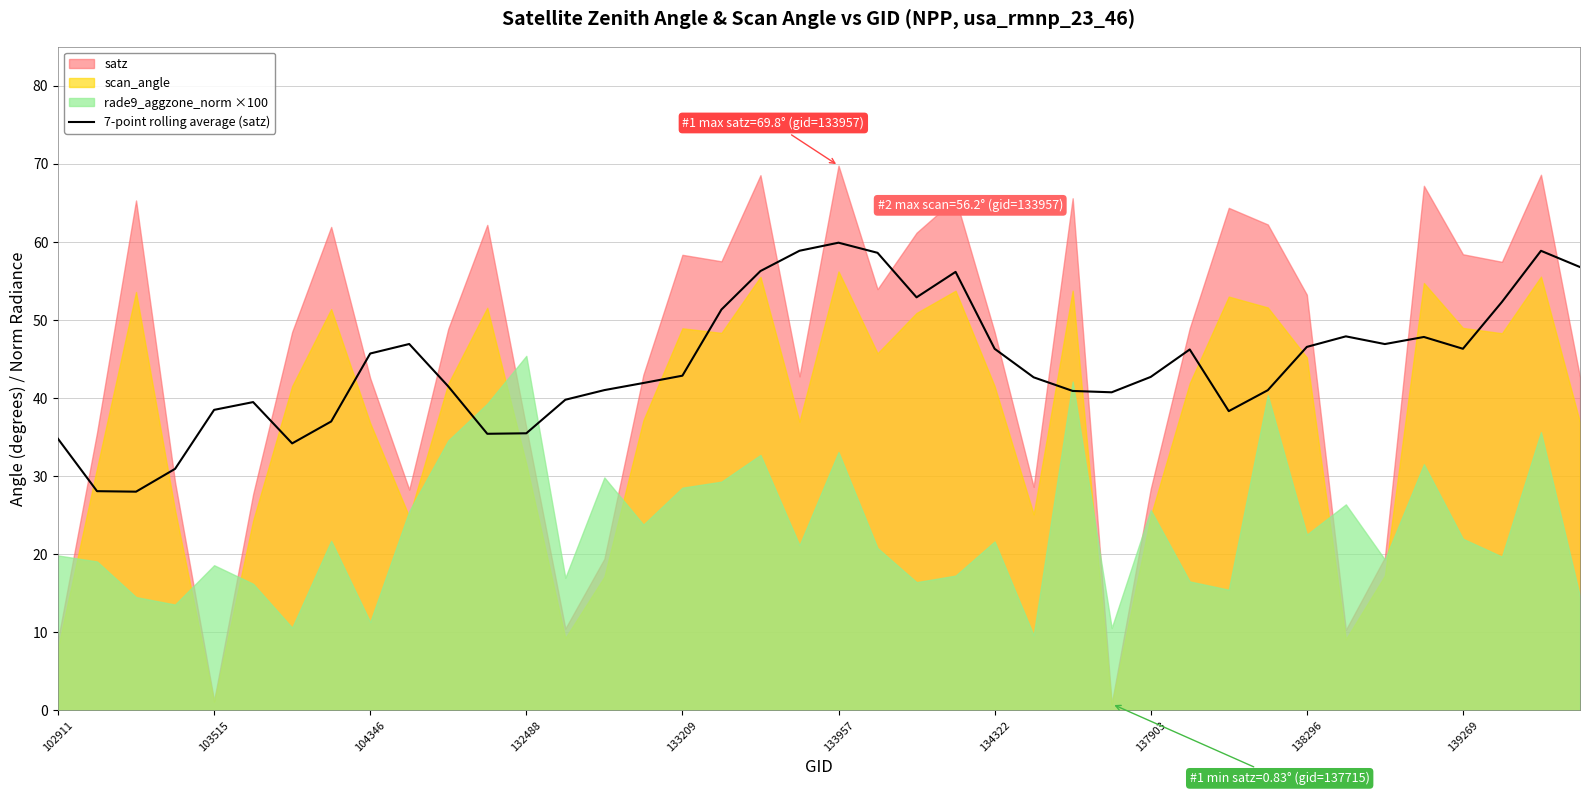

The 7-point rolling average (satz) series shows 59.9 at 133957. True or false?

True